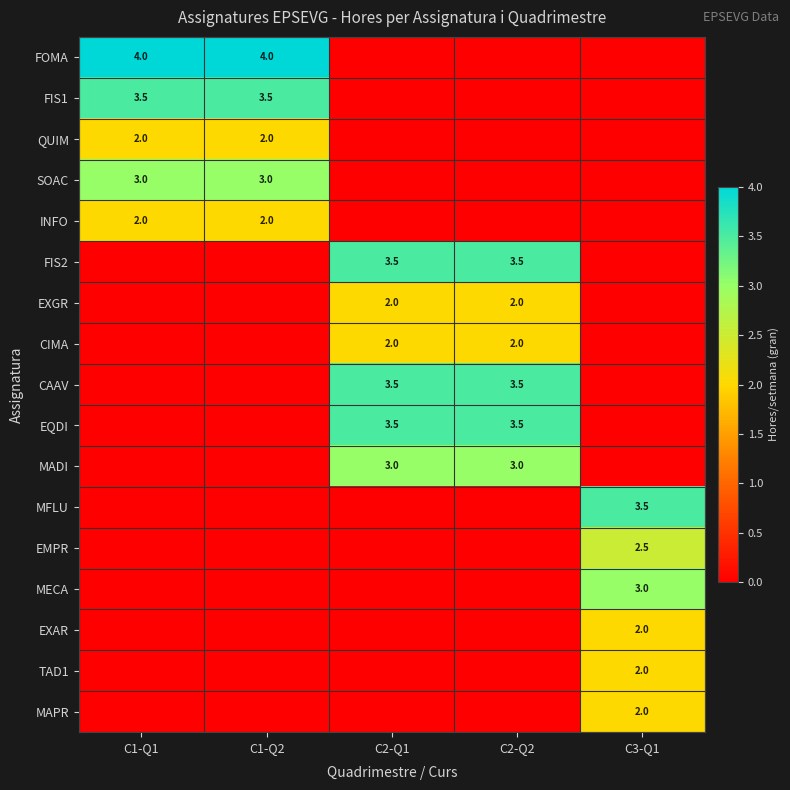

At how many categories does at least one series exceed 1?

5